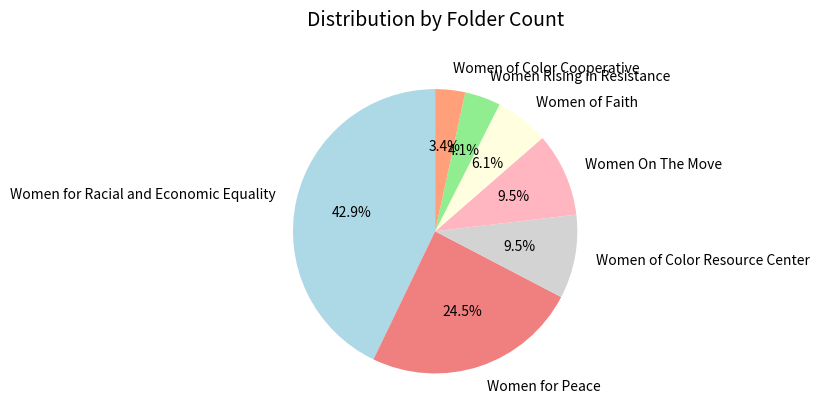

The Women of Faith slice represents 18% of the pie. True or false?

False